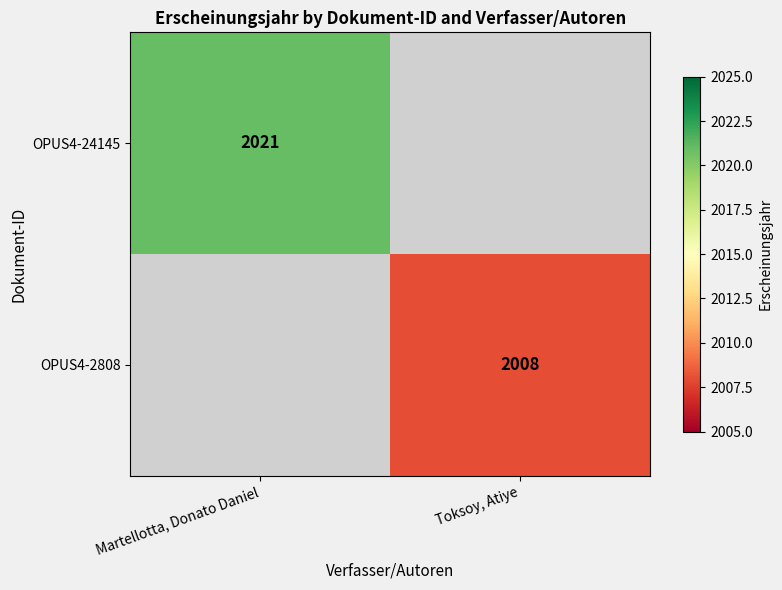

Is it true that OPUS4-2808 equals 734 at Toksoy, Atiye?

False